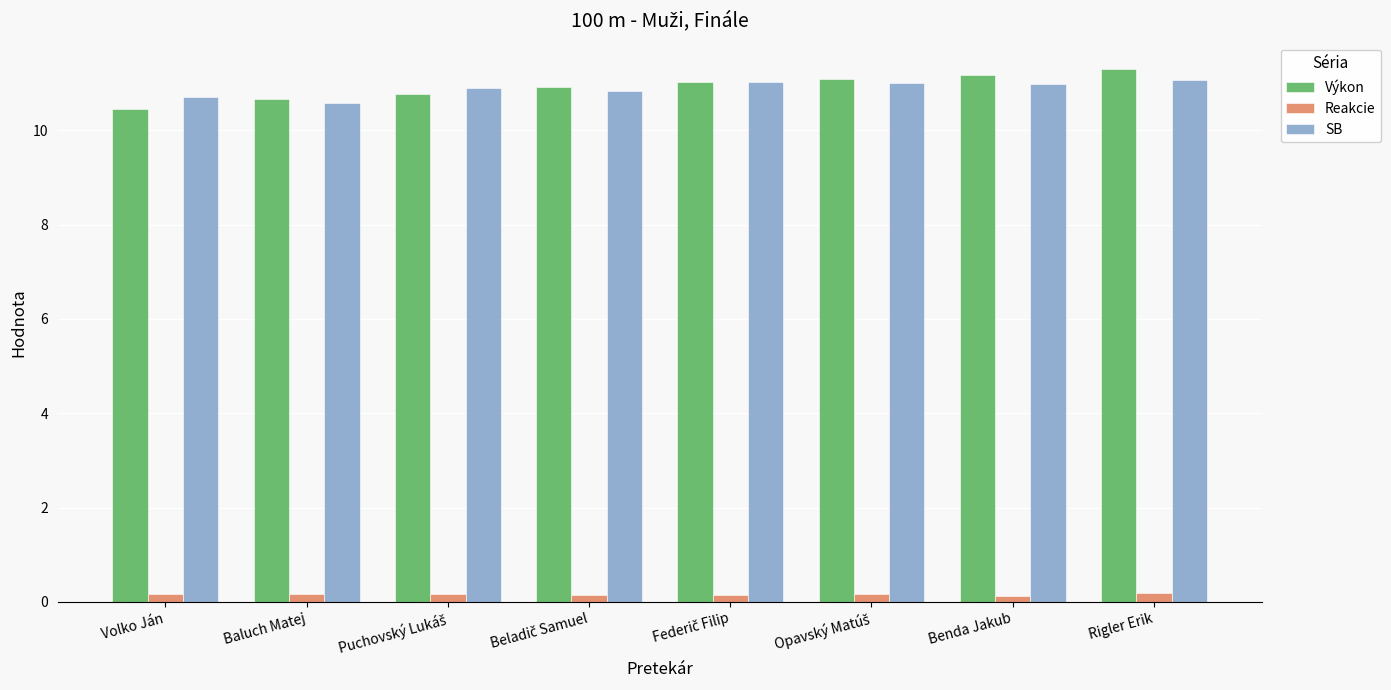

How many Reakcie values are between 0 and 1?

8